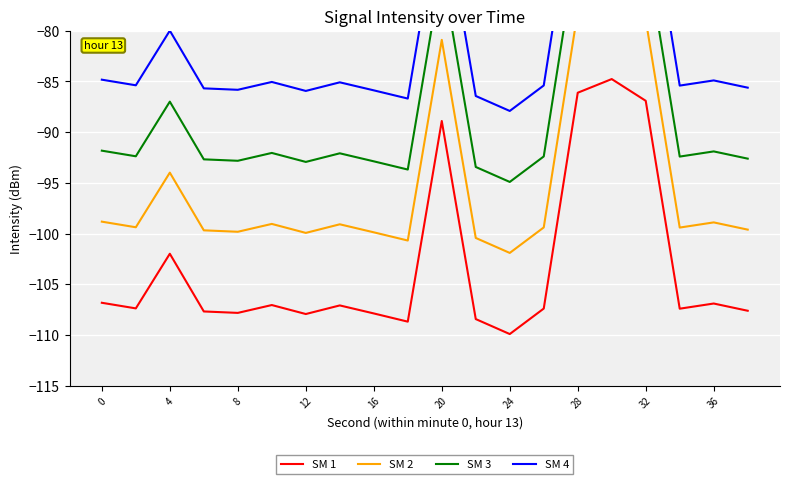

True or false: SM 2 and SM 1 cross at least once.

False